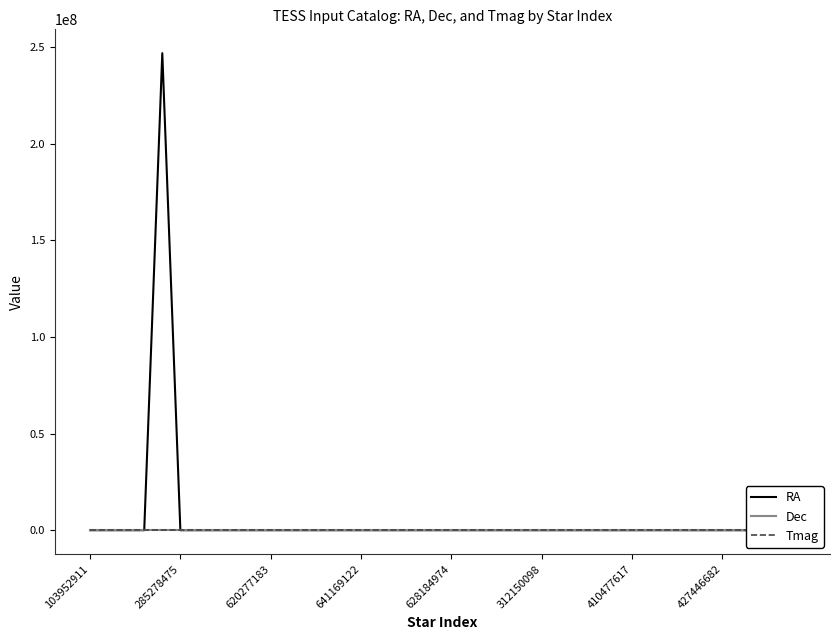

In Dec, how many points are higher than both neighbors (excluding endpoints)?

12